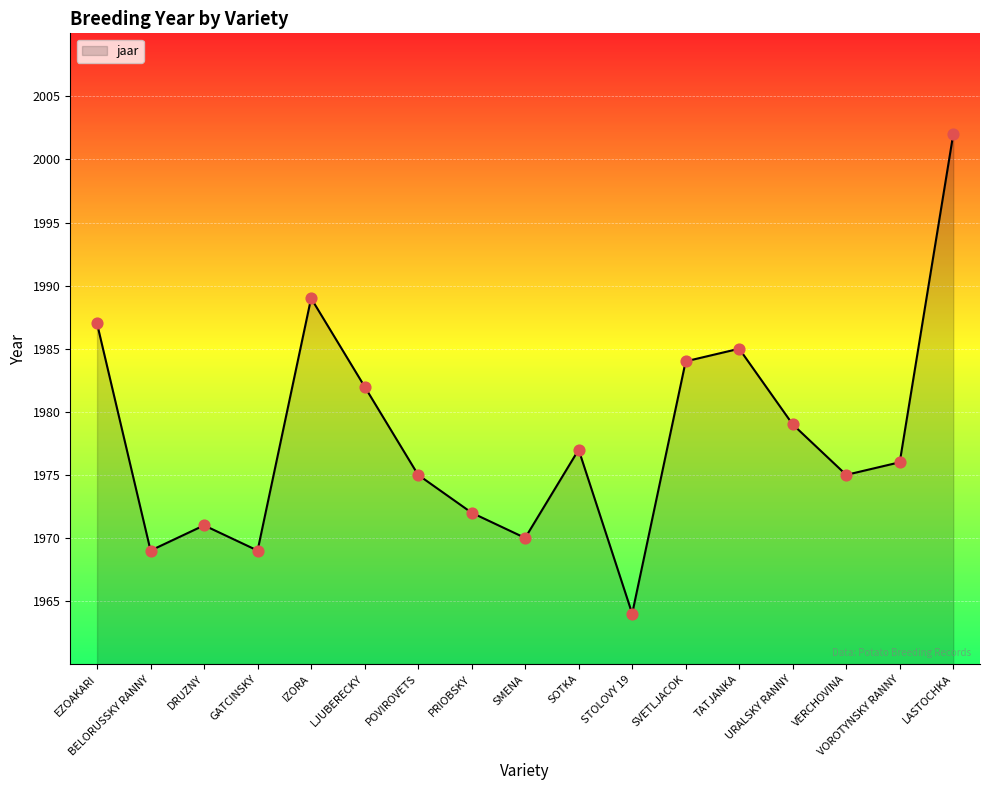

Between TATJANKA and DRUZNY, which is larger?

TATJANKA